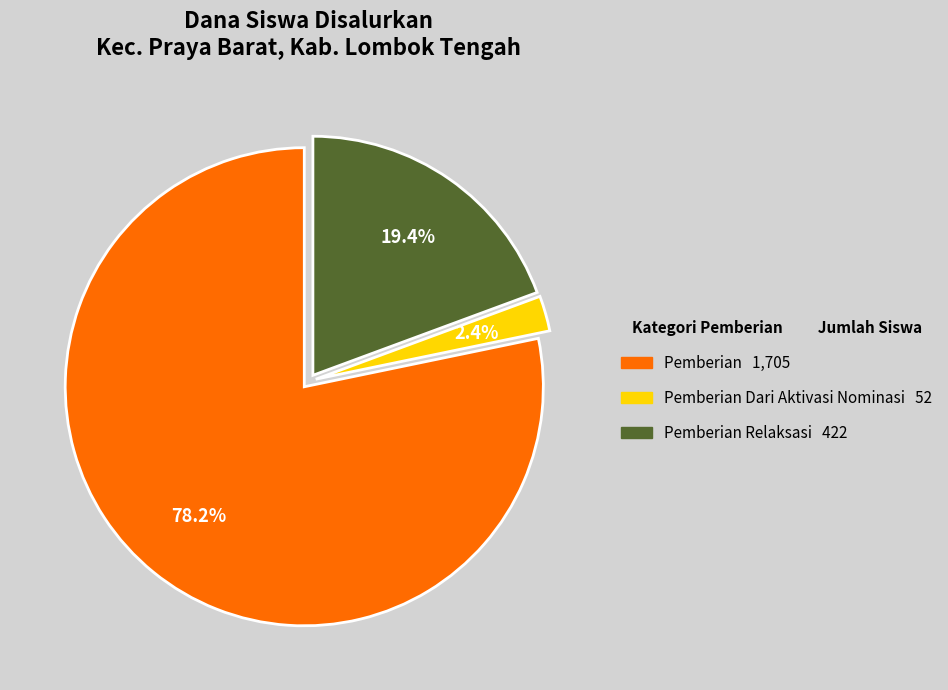

Is there any slice that represents more than half of the pie?

Yes